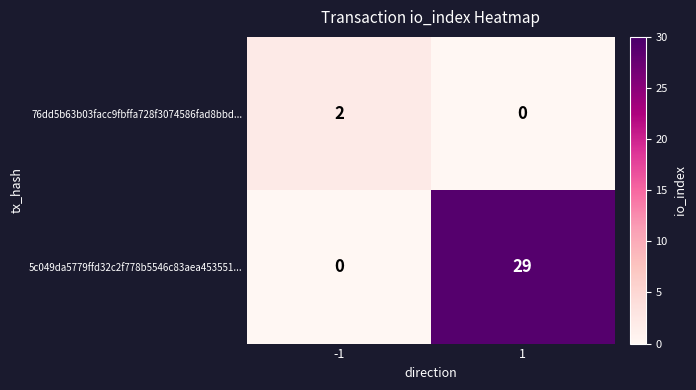

Reading left to right, transcribe all the data shown in this chart.

76dd5b63b03facc9fbffa728f3074586fad8bbd...: -1=2	1=0
5c049da5779ffd32c2f778b5546c83aea453551...: -1=0	1=29